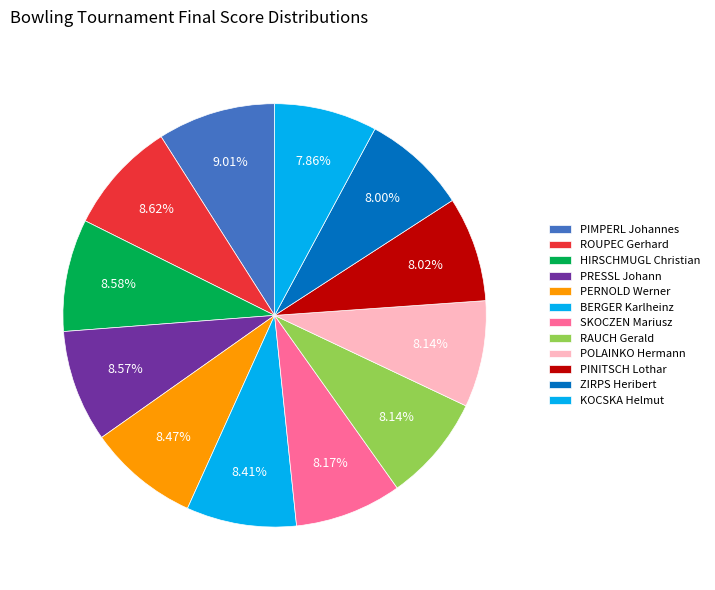

How many segments does this pie chart have?

12